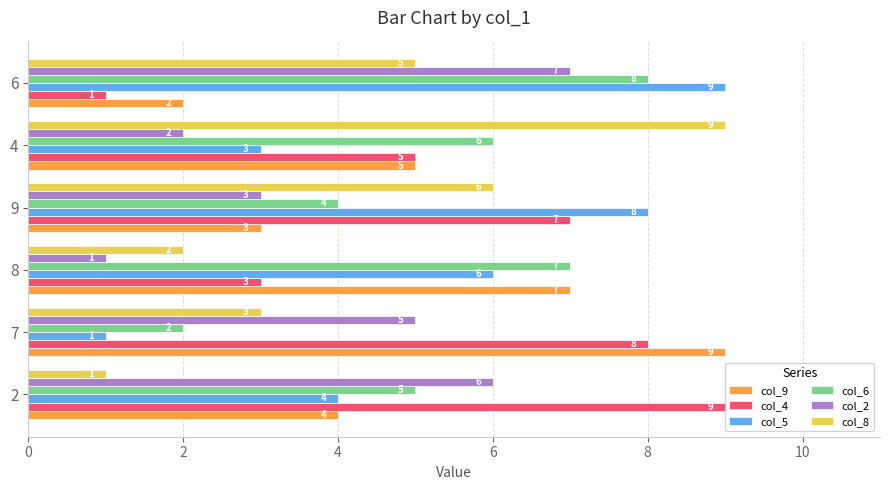

List the labels in order of col_6 value, smallest first.

7, 9, 2, 4, 8, 6